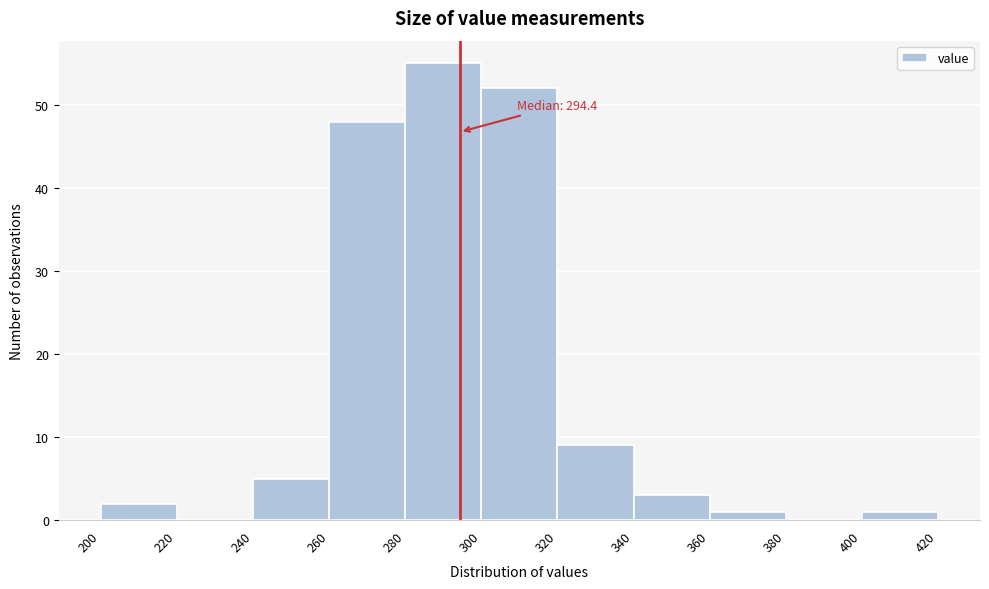

Over which range of the x-axis is the bar tallest?

280 to 300